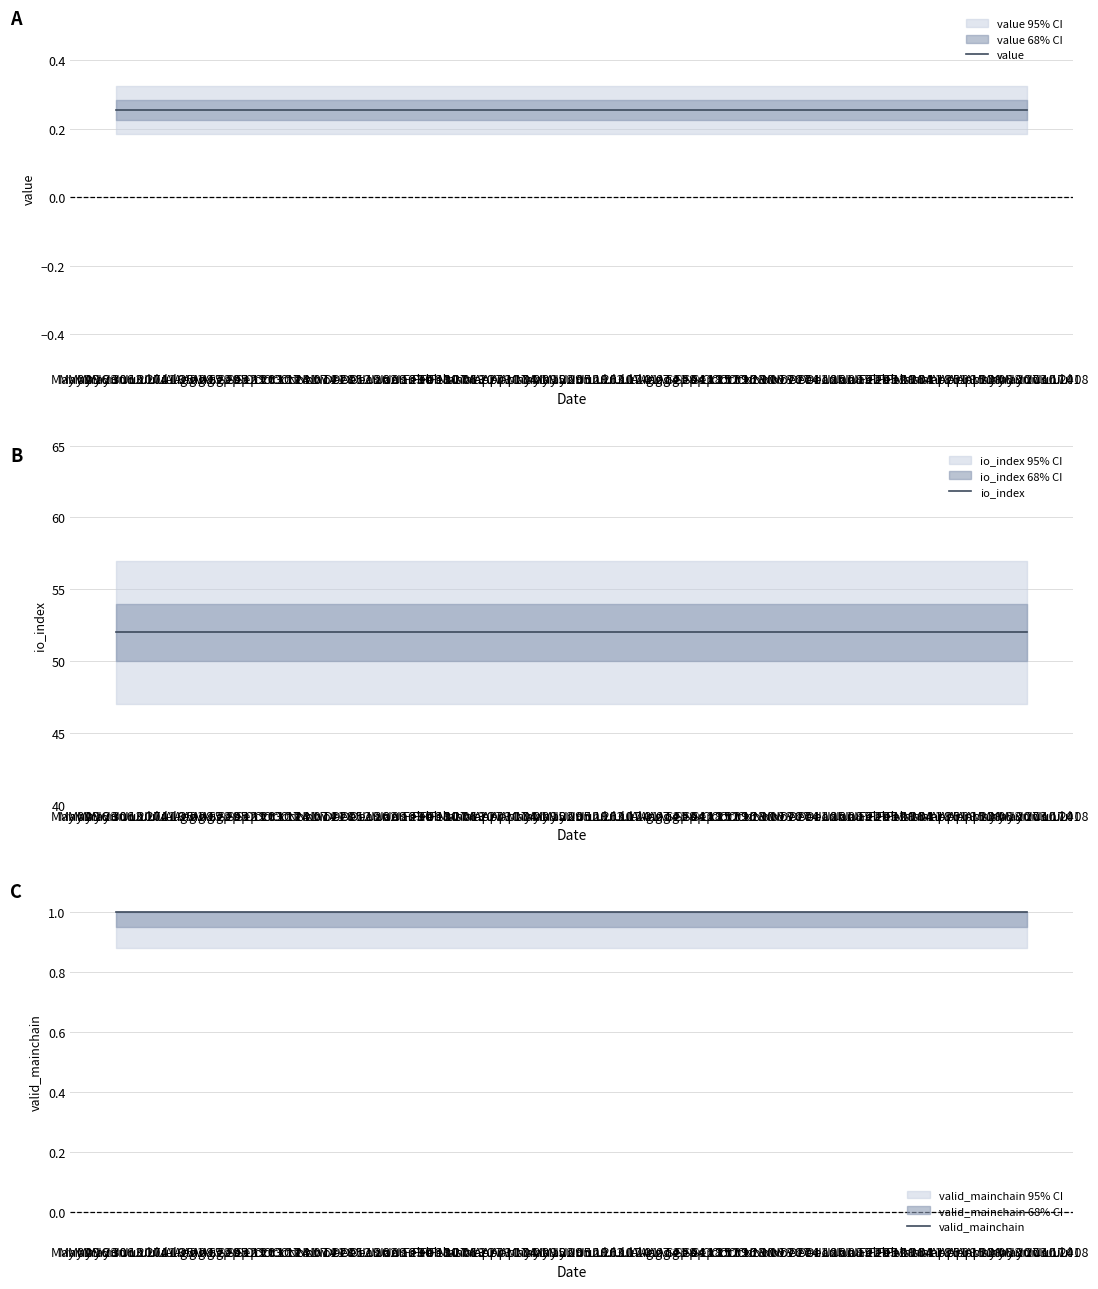

Rank the series by their maximum value, from highest to lowest.

io_index, valid_mainchain, value